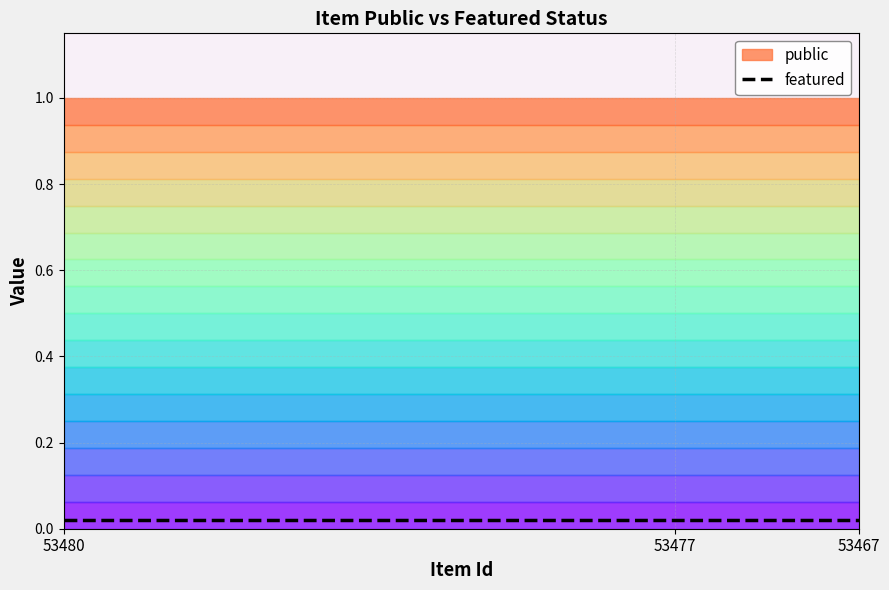

The public series shows 1 at 53480. True or false?

True